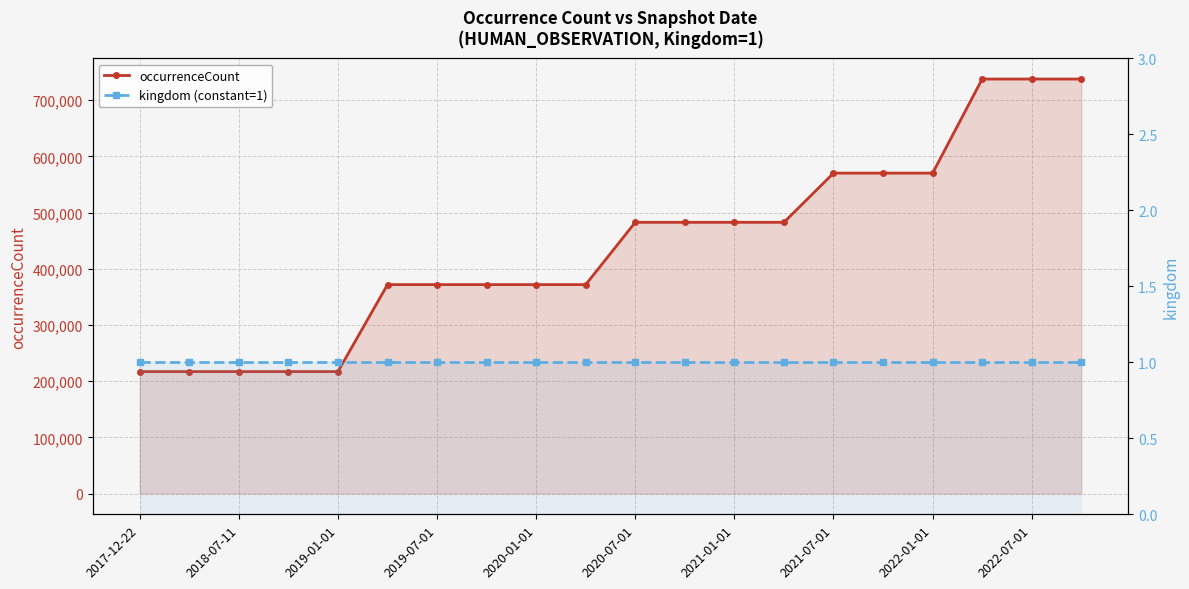

What is the sum of the occurrenceCount values at 11 and 15?

1052771